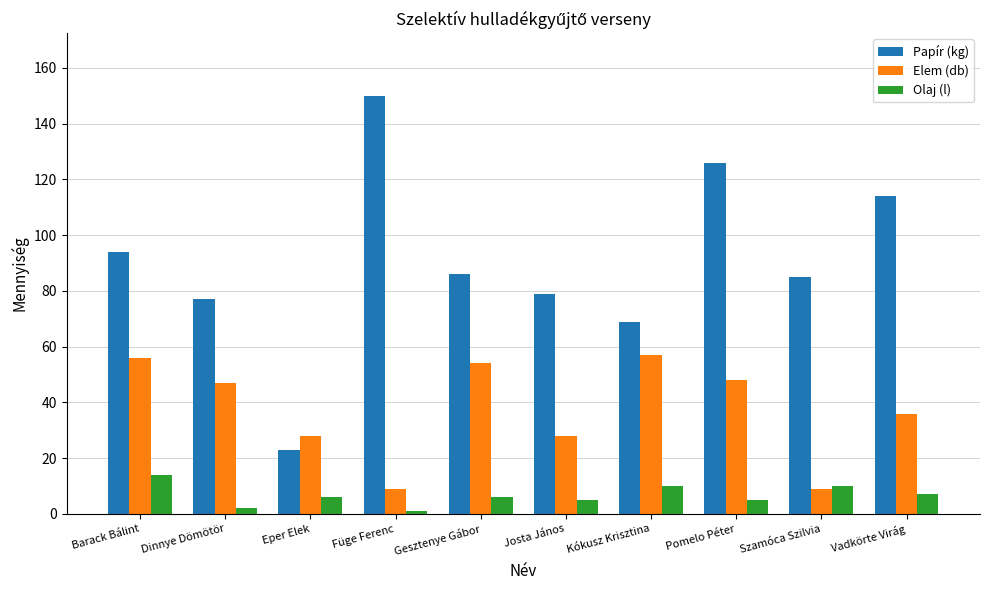

What position from the left is Barack Bálint?

1